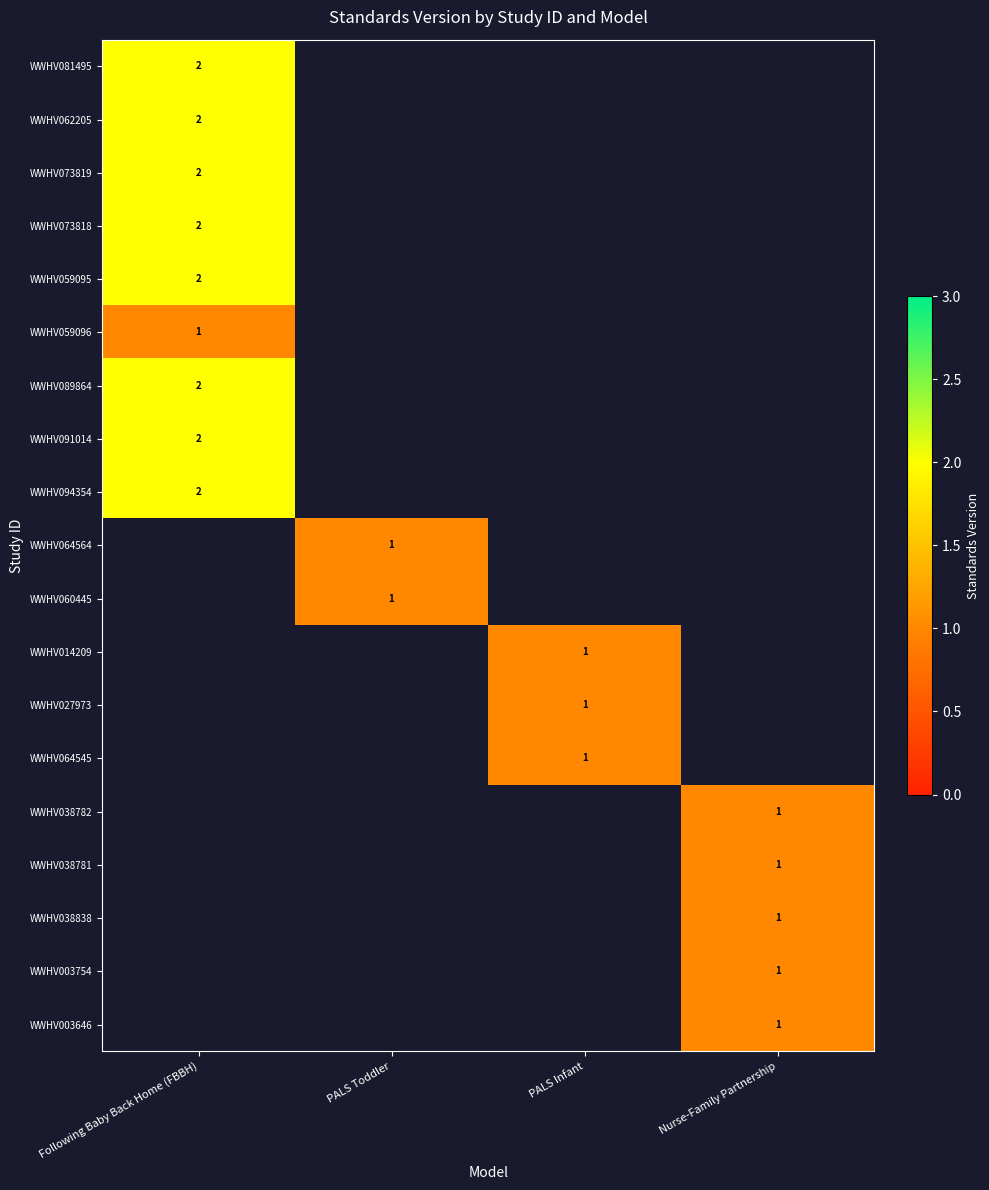

True or false: WWHV081495 has a value of 2 at Following Baby Back Home (FBBH).

True